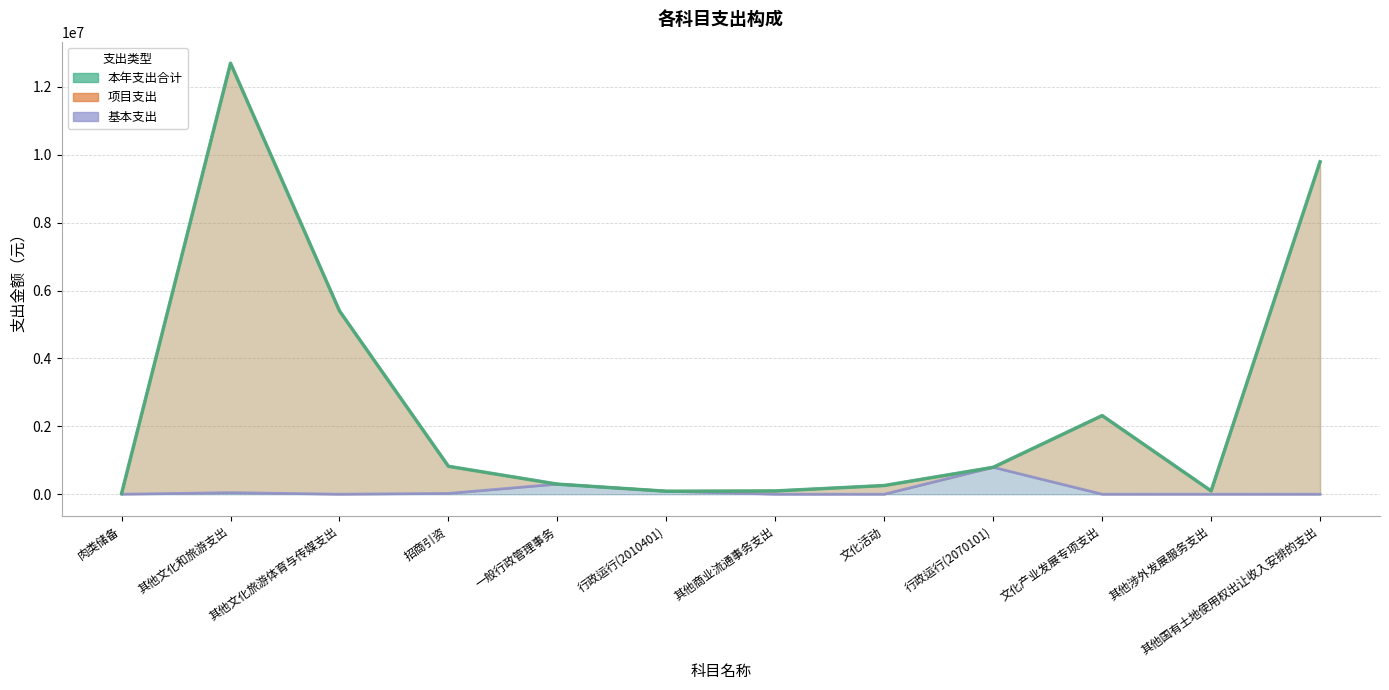

List the labels in order of 基本支出 value, largest first.

行政运行(2070101), 一般行政管理事务, 行政运行(2010401), 其他文化和旅游支出, 招商引资, 肉类储备, 其他文化旅游体育与传媒支出, 其他商业流通事务支出, 文化活动, 文化产业发展专项支出, 其他涉外发展服务支出, 其他国有土地使用权出让收入安排的支出